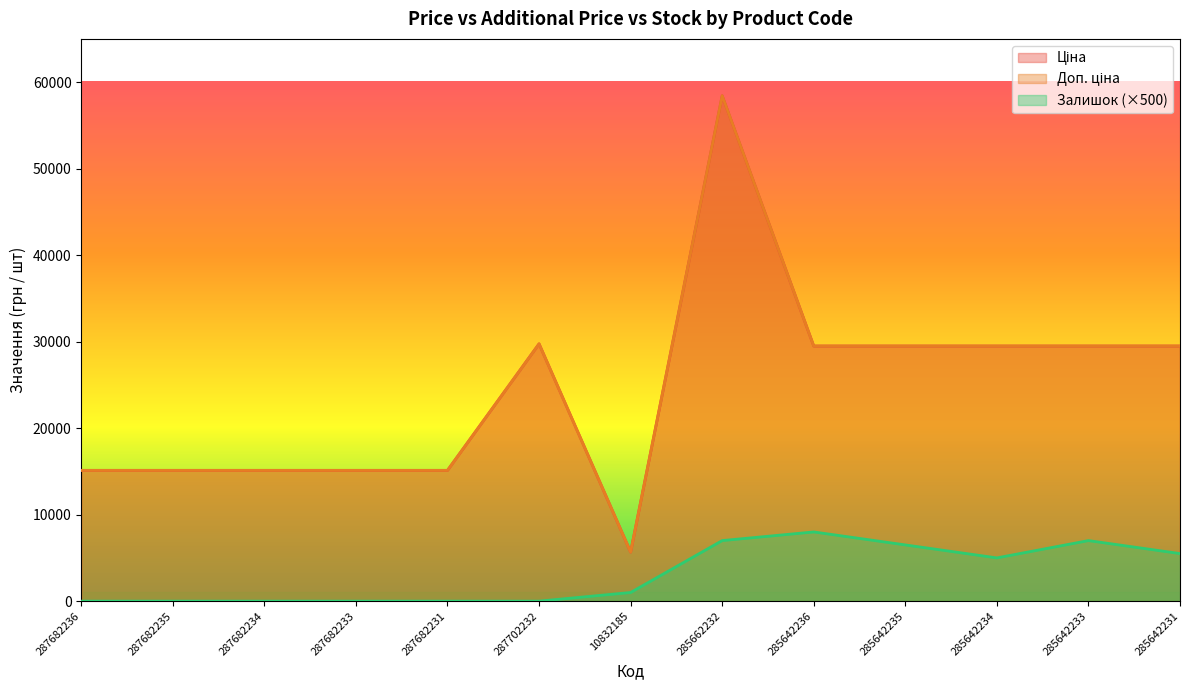

What is the label of the 1st point from the right?

285642231